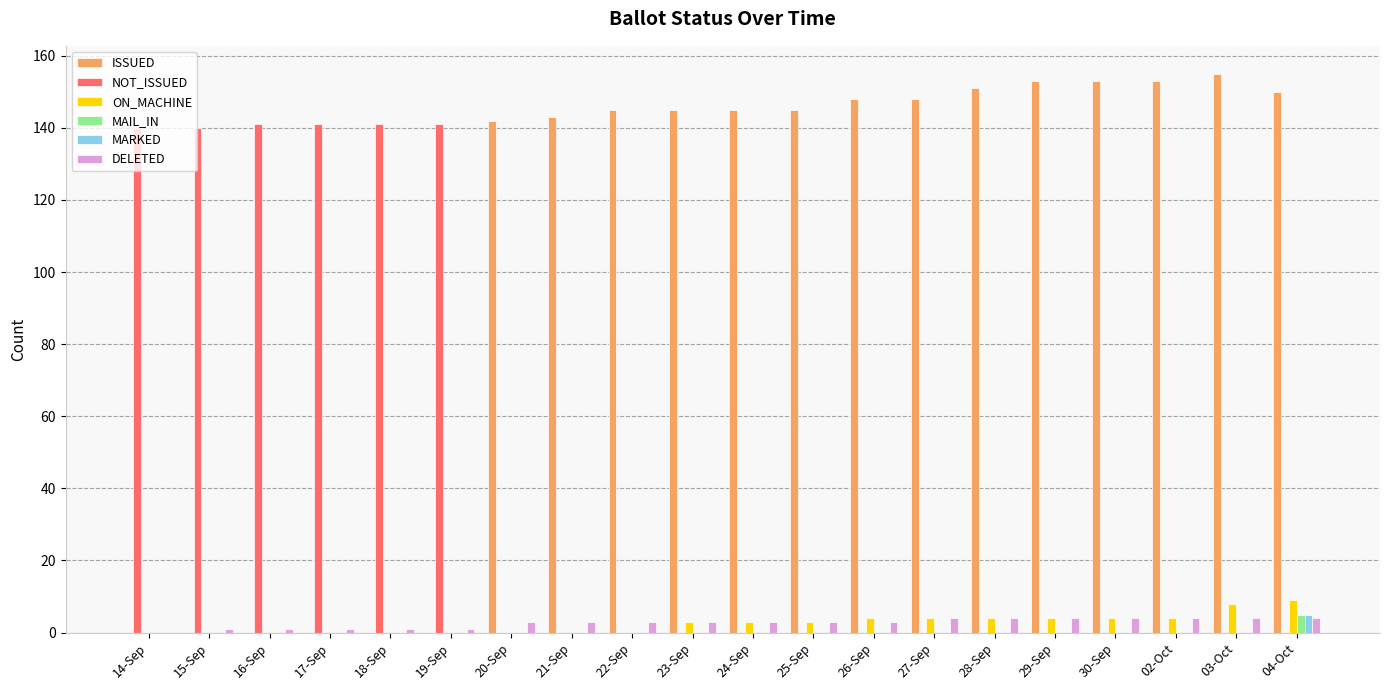

What is the total value across all series at 28-Sep?

159